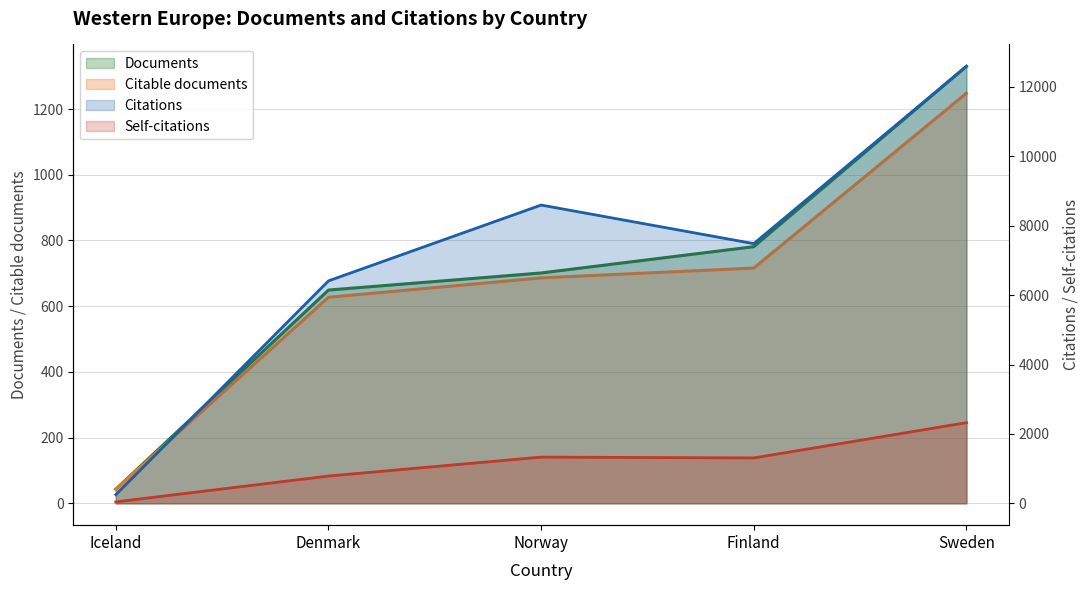

What are all the series names shown in the legend?

Documents, Citable documents, Citations, Self-citations